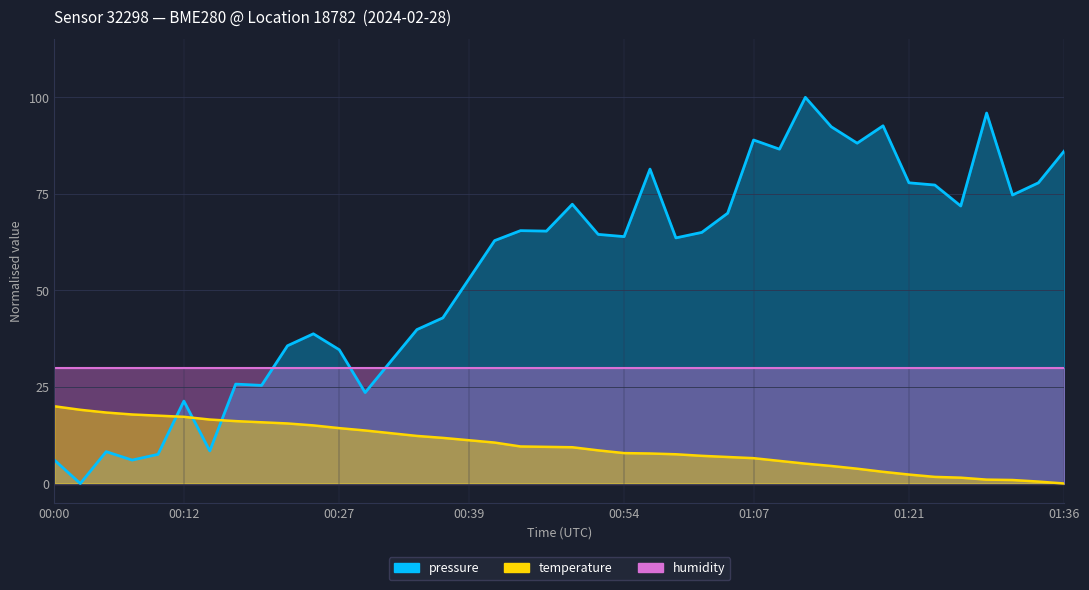

List the labels in order of temperature value, smallest first.

01:36, 01:34, 01:31, 01:29, 01:26, 01:24, 01:21, 01:19, 01:17, 01:14, 01:12, 01:09, 01:07, 01:04, 01:02, 00:59, 00:57, 00:54, 00:52, 00:49, 00:47, 00:44, 00:42, 00:39, 00:37, 00:35, 00:32, 00:30, 00:27, 00:25, 00:22, 00:20, 00:17, 00:15, 00:12, 00:10, 00:07, 00:05, 00:02, 00:00